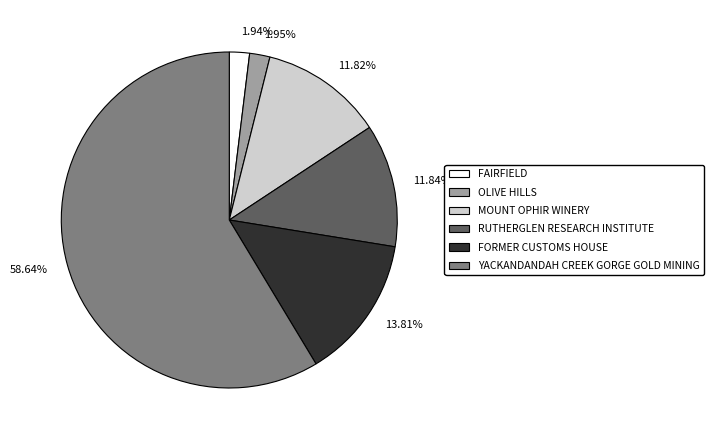

Combined, do YACKANDANDAH CREEK GORGE GOLD MINING and OLIVE HILLS account for over 50%?

Yes